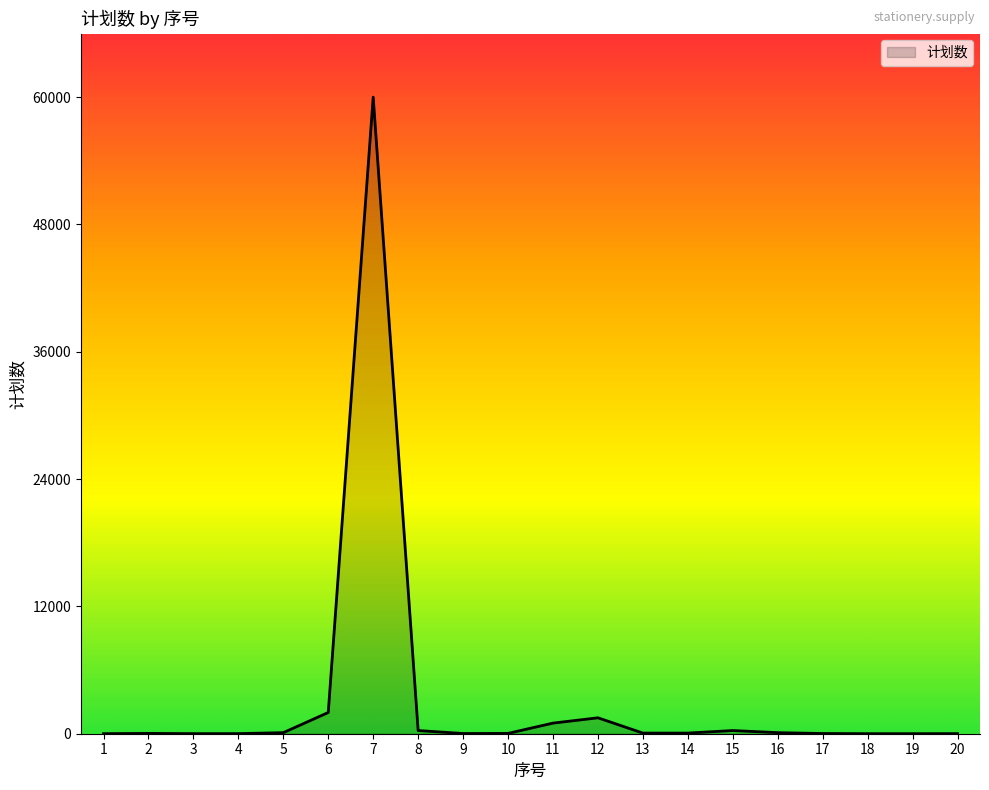

The chart shows a value of 10 at 20. True or false?

True